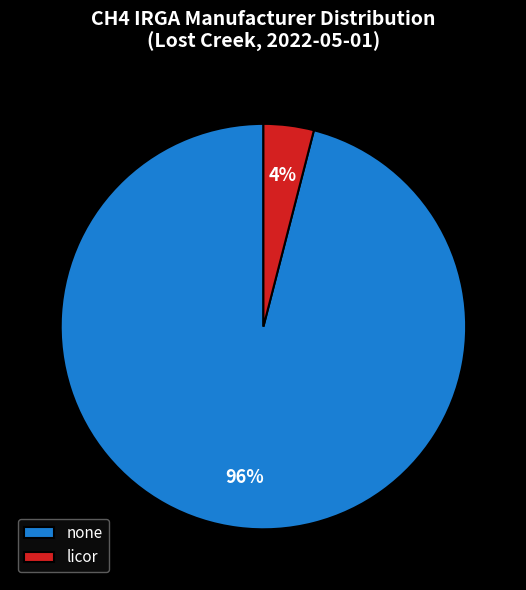

What is the ratio of the value at none to the value at licor?

24.0